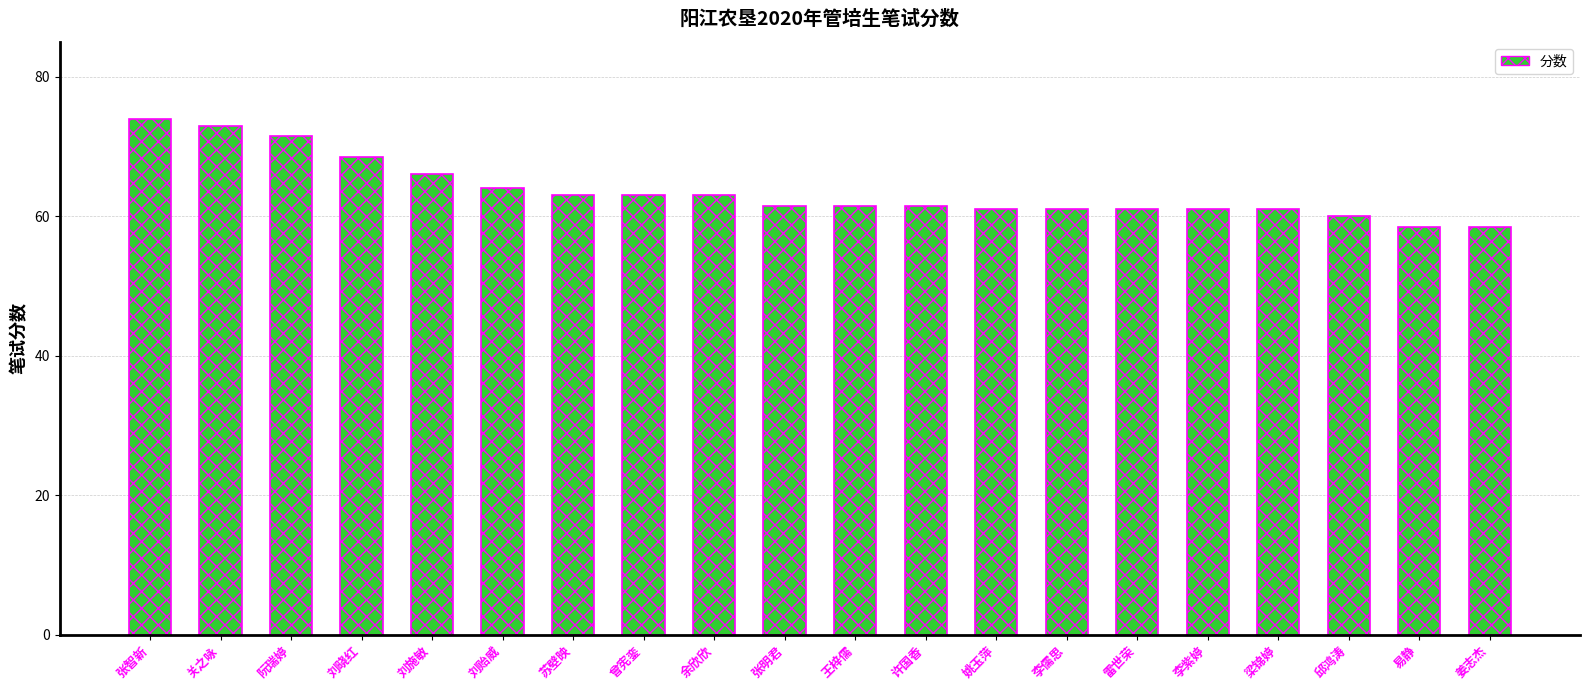

Does the chart contain stacked bars?

No